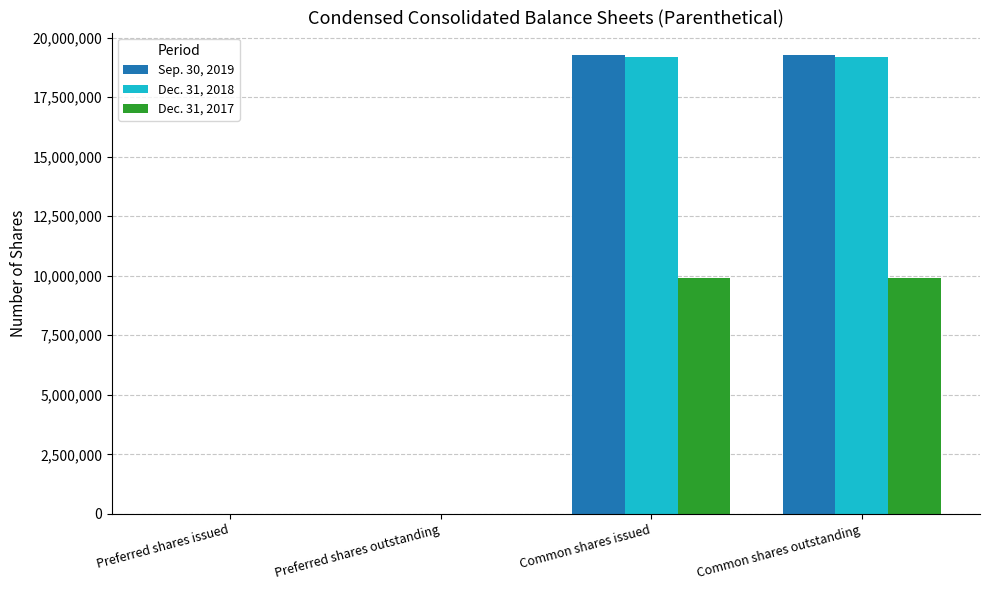

What are all the series names shown in the legend?

Sep. 30, 2019, Dec. 31, 2018, Dec. 31, 2017